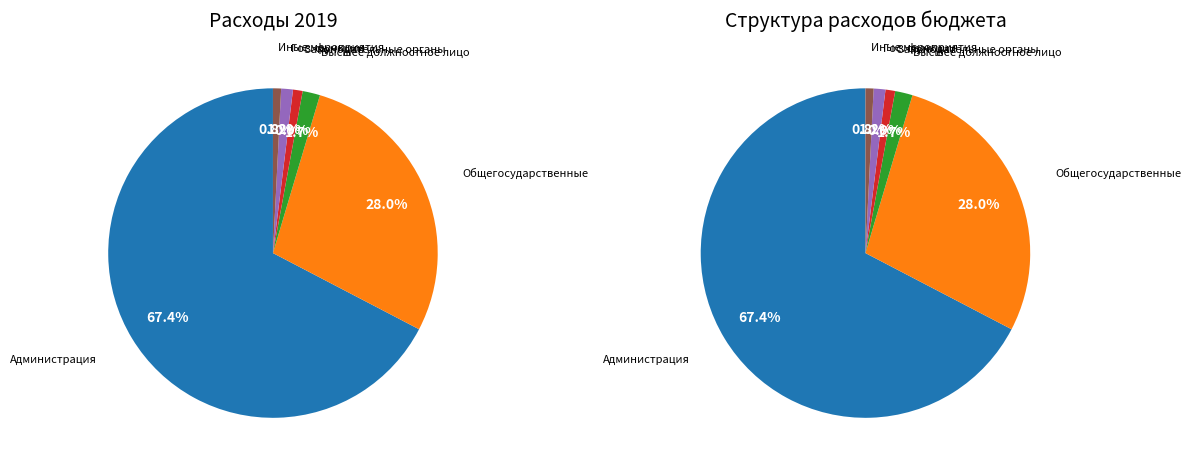

To the nearest percent, what is the average slice percentage?

17%